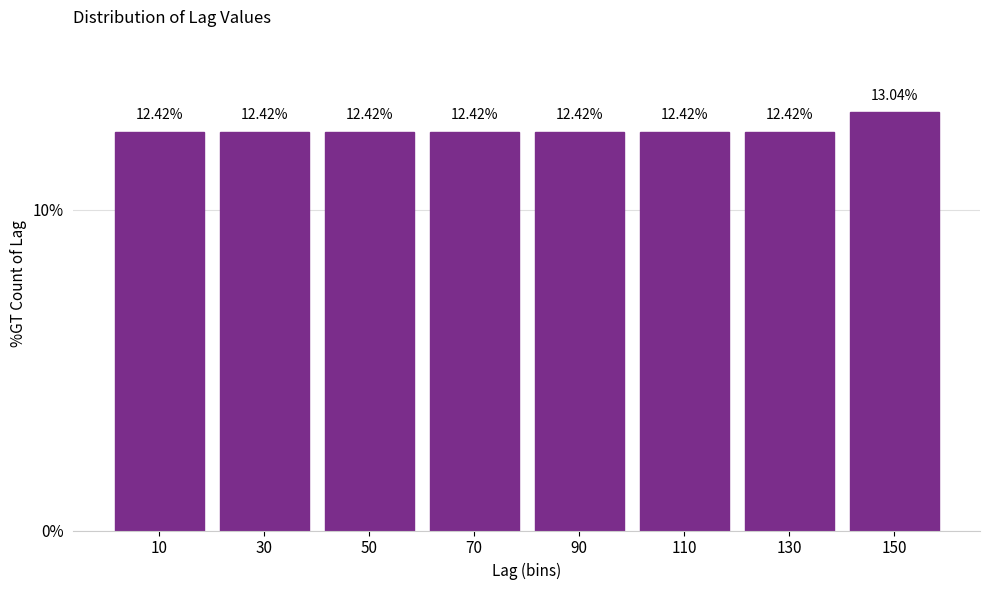

How tall is the bar that spans 140 to 160 on the x-axis?

13.04